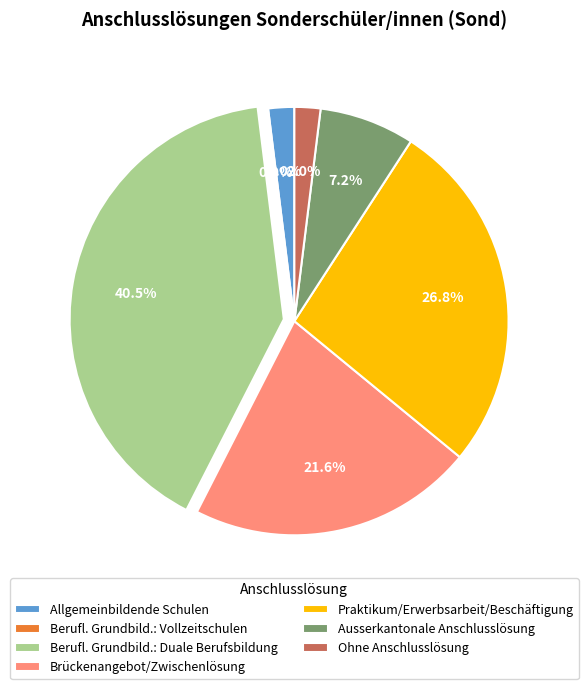

How many segments does this pie chart have?

7